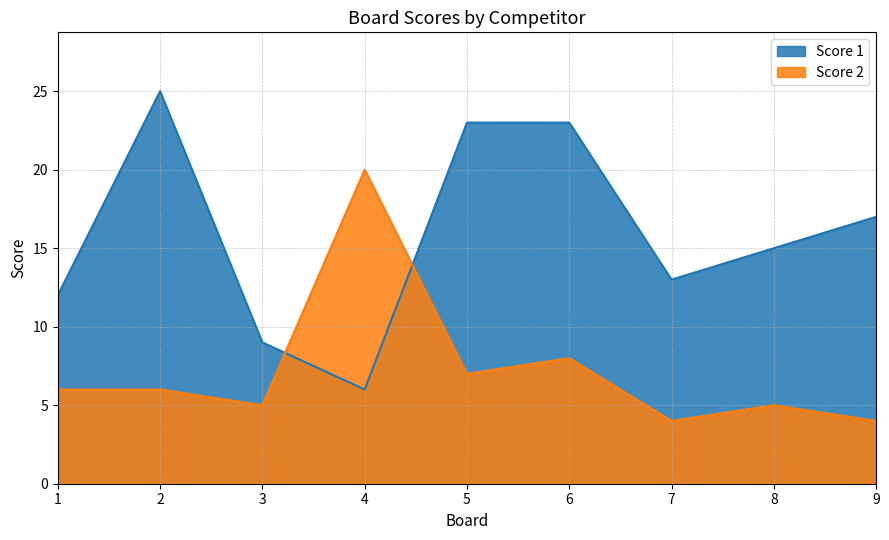

How many times do Score 1 and Score 2 cross each other?

2